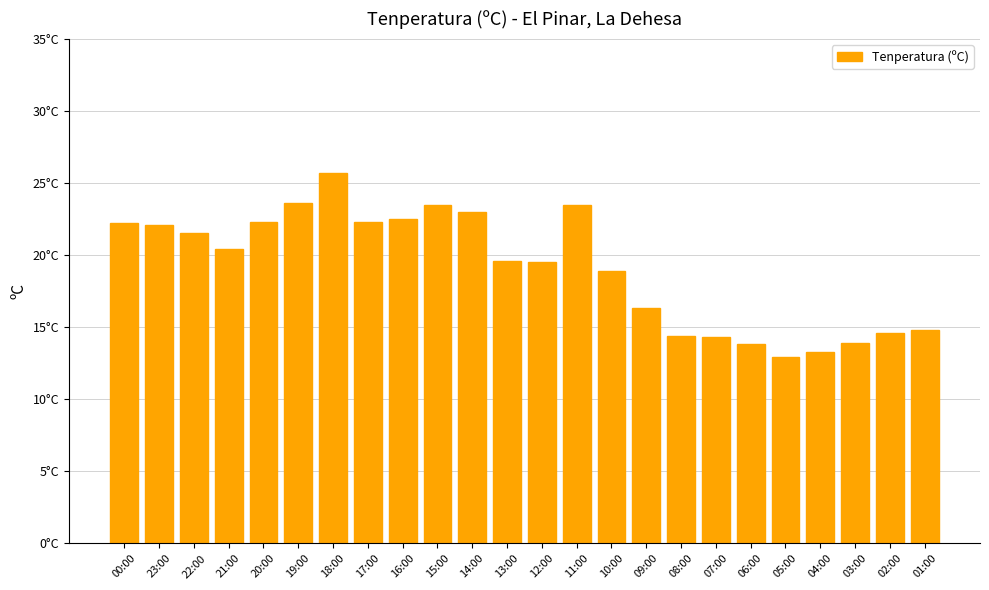

How many bars are there in total?

24